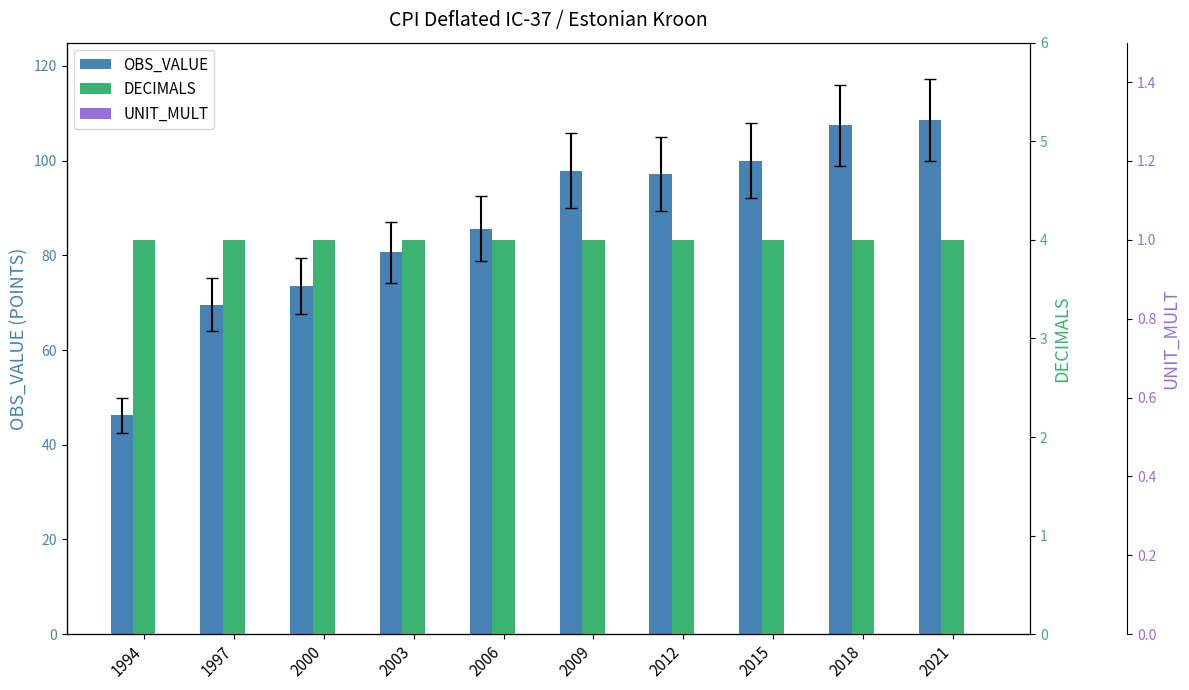

Count the number of data series in this chart.

3